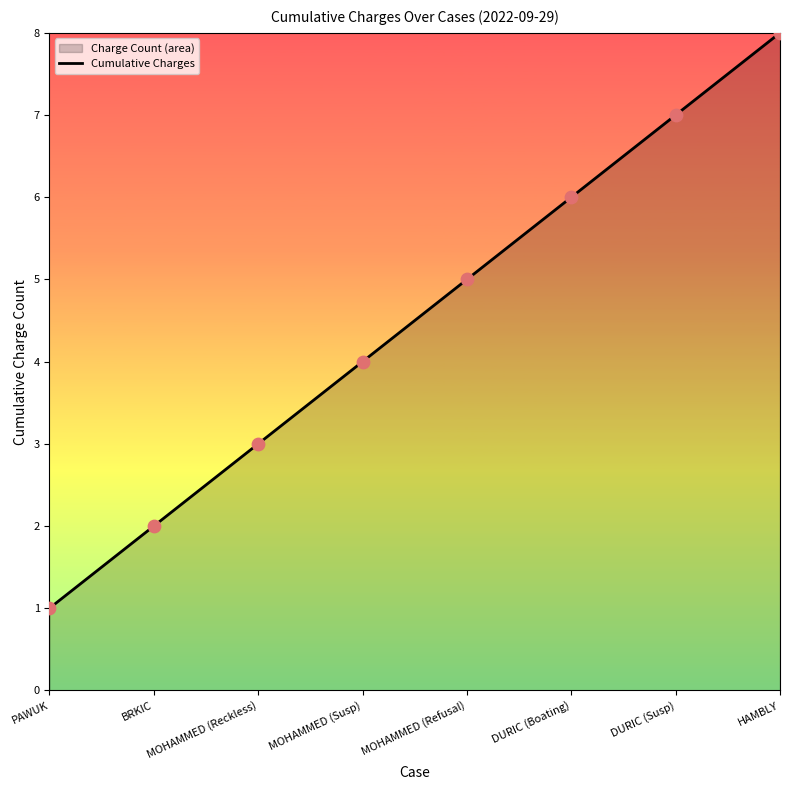

What is the change in value from PAWUK to BRKIC?

+1